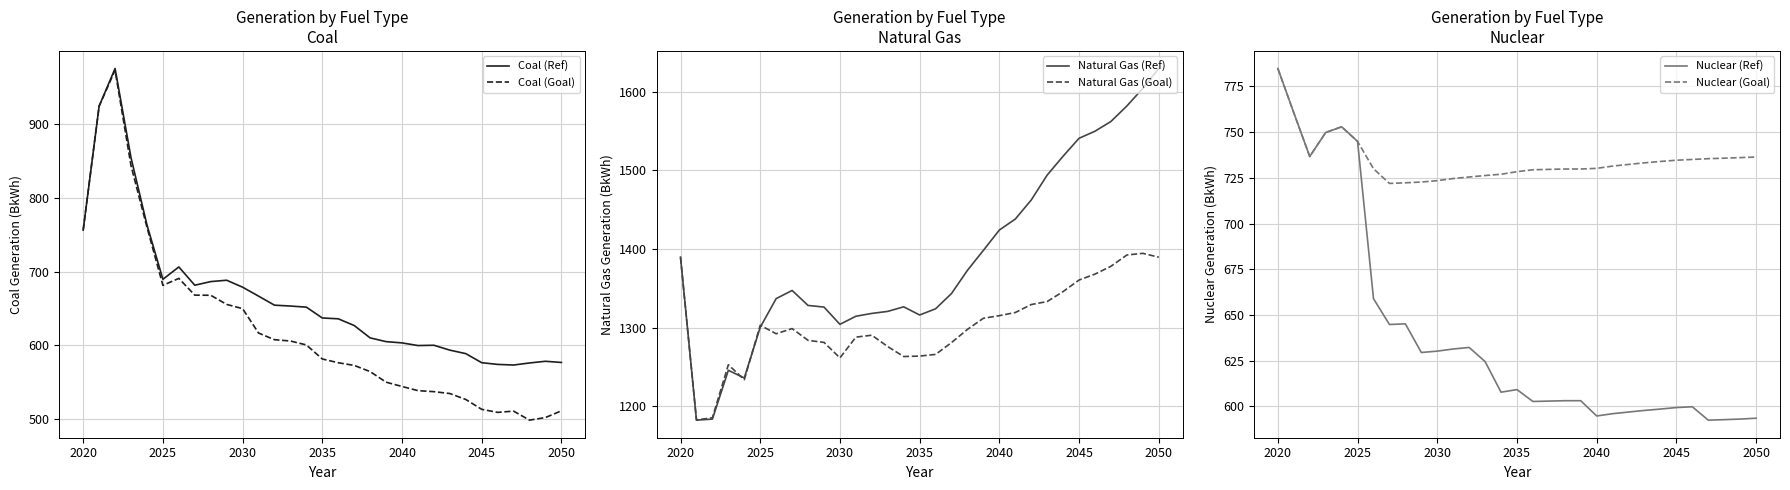

What is the lowest value of the Coal (Goal) series?

498.3